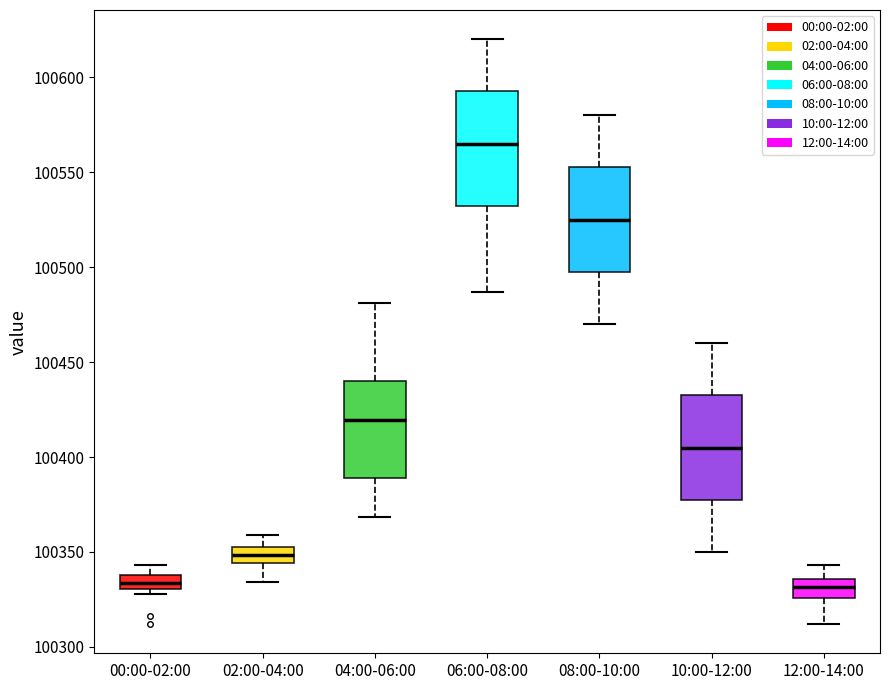

Where does the upper whisker of the box for 08:00-10:00 end on the y-axis? The values are not printed on the chart, so give them approximately, as read against the axis.

100580